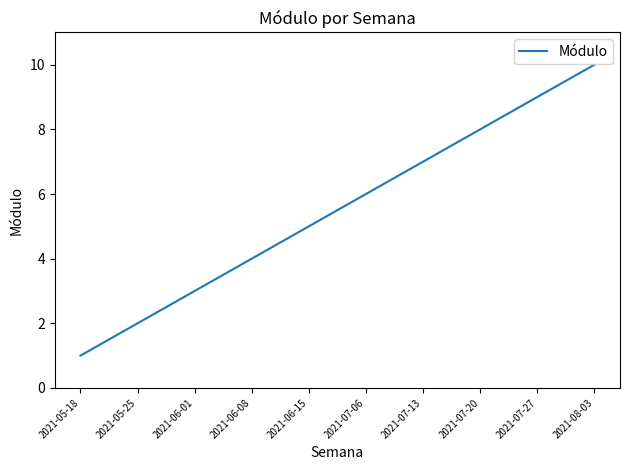

What position from the right is 2021-05-25?

9